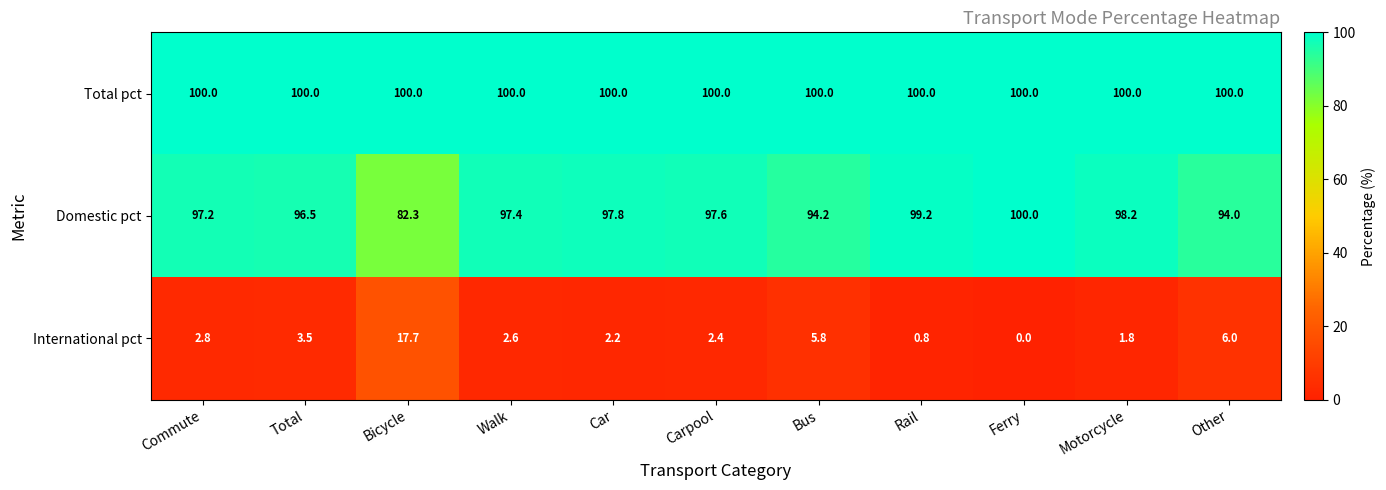

Rank the categories by International pct value from highest to lowest.

Bicycle, Other, Bus, Total, Commute, Walk, Carpool, Car, Motorcycle, Rail, Ferry